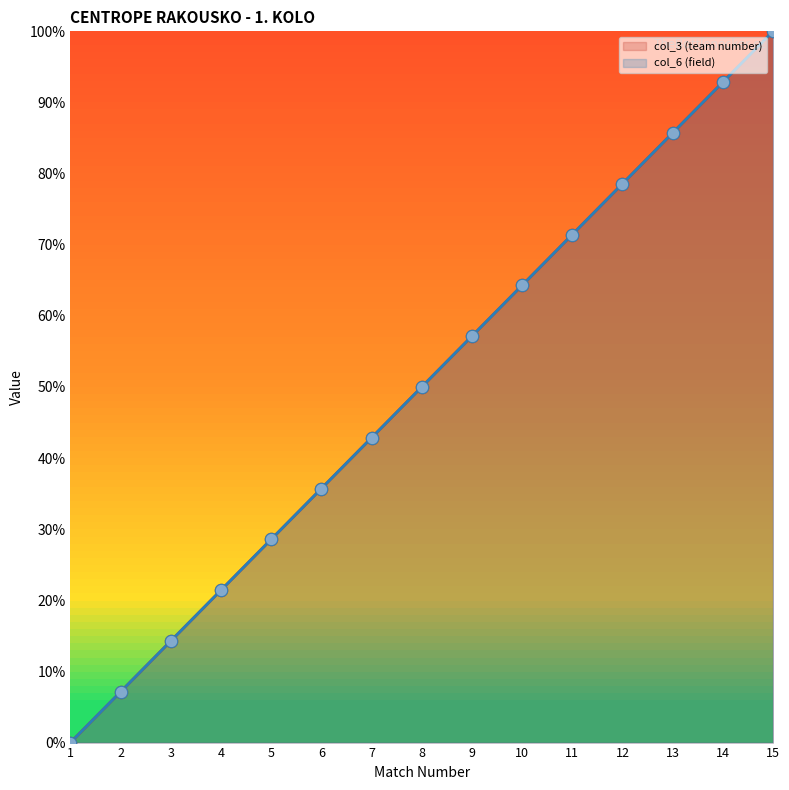

Is the value of col_6 (field) at 8 greater than the value of col_3 (team number) at 2?

Yes